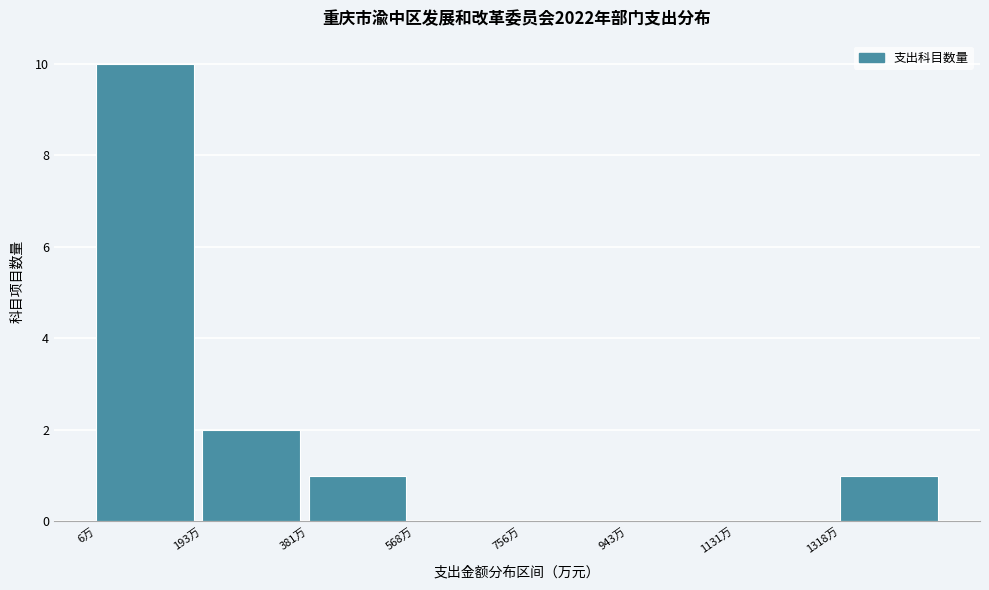

Reading left to right, list every bar in this chart as the range it spans on the x-axis followed by its height. Neither the bar edges nor the heights are printed on the chart, so give them approximately, as read against the axes.

0 to 200: 10
200 to 380: 2
380 to 560: 1
560 to 760: 0
760 to 940: 0
940 to 1140: 0
1140 to 1320: 0
1320 to 1500: 1